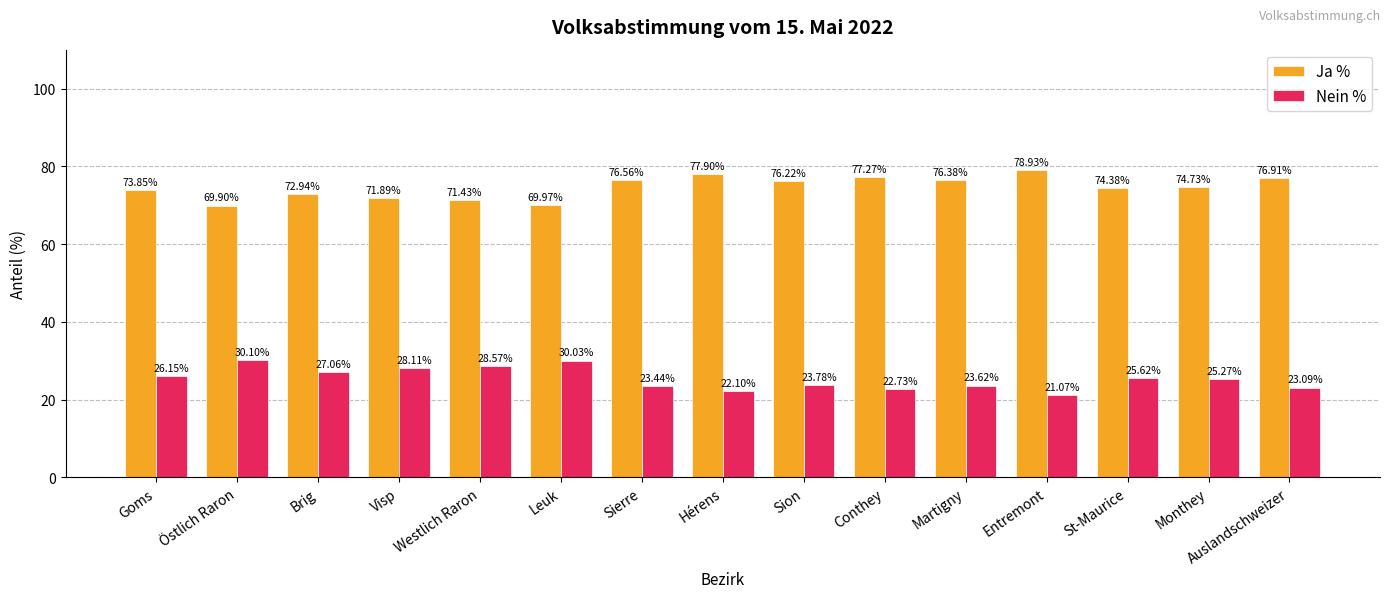

What is the sum of the Nein % values at St-Maurice and Brig?

52.7